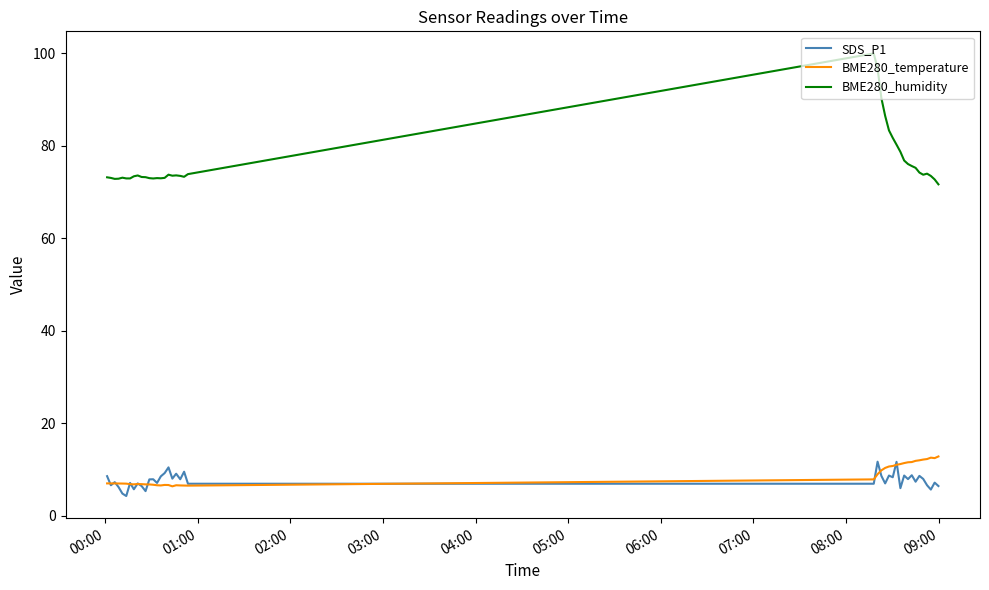

True or false: BME280_humidity and BME280_temperature cross at least once.

False